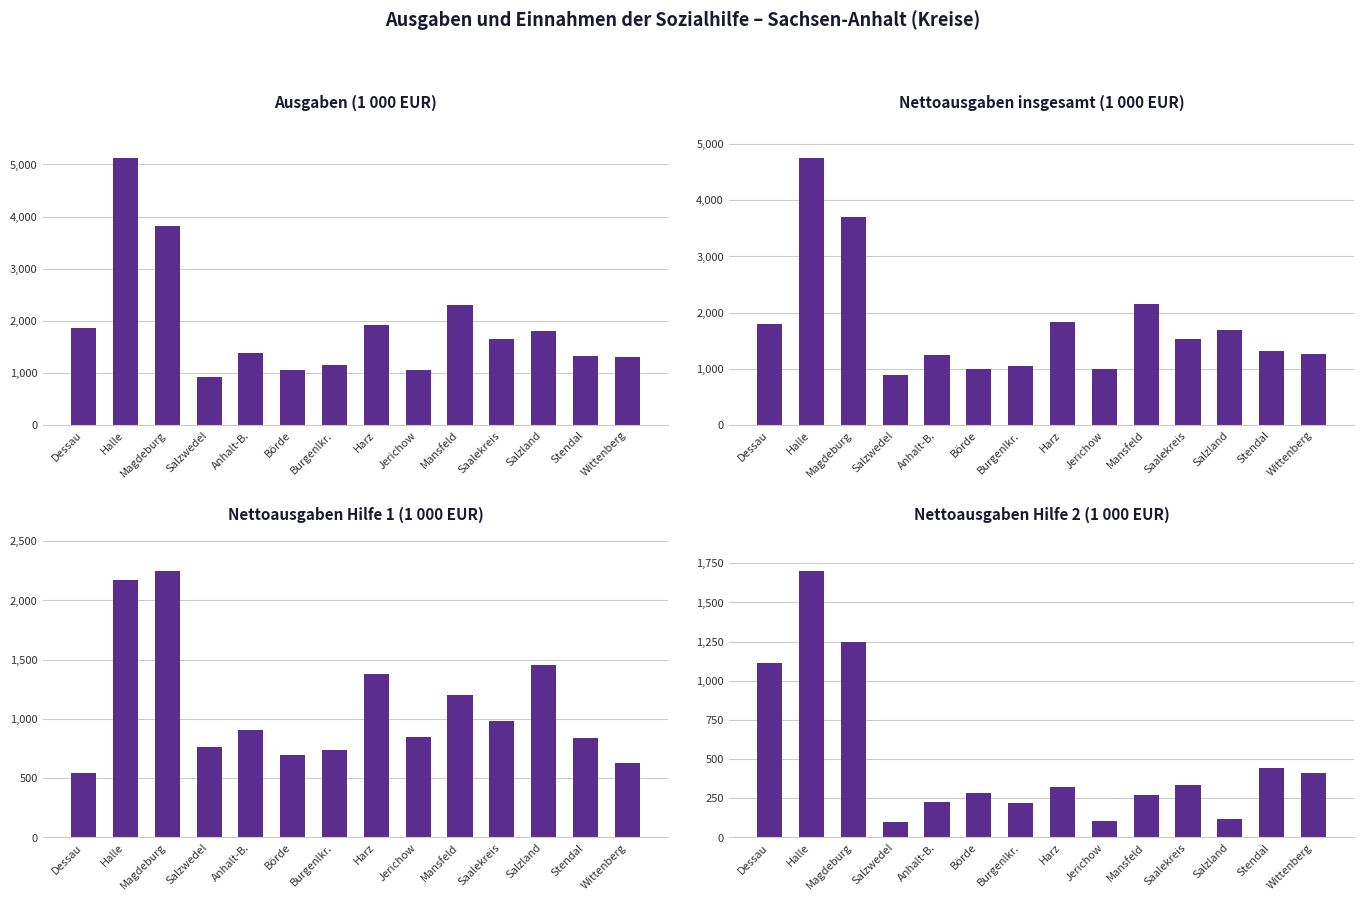

Rank the categories by Nettoausgaben Hilfe 2 (1 000 EUR) value from lowest to highest.

Salzwedel, Jerichow, Salzland, Burgenlkr., Anhalt-B., Mansfeld, Börde, Harz, Saalekreis, Wittenberg, Stendal, Dessau, Magdeburg, Halle